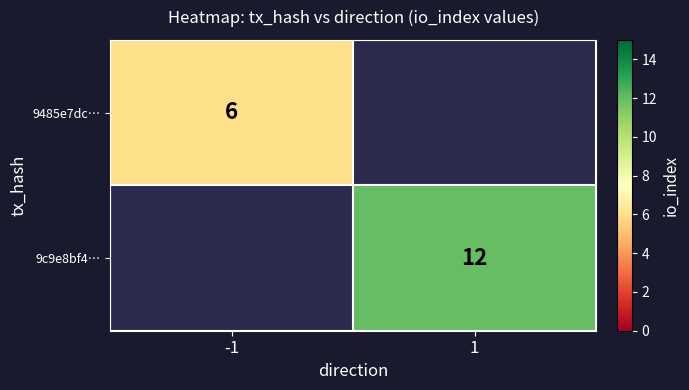

The 9c9e8bf4… series shows 20 at 1. True or false?

False